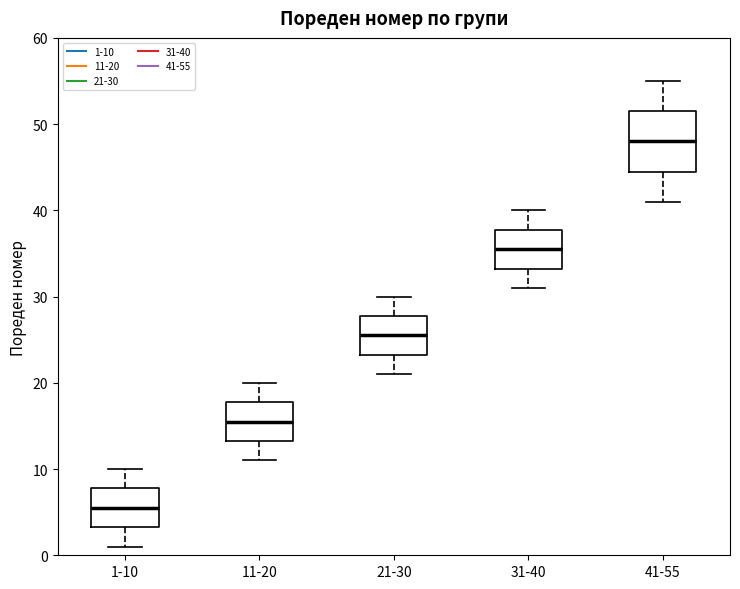

Comparing the boxes themselves (not the whiskers), which one is the tallest?

41-55